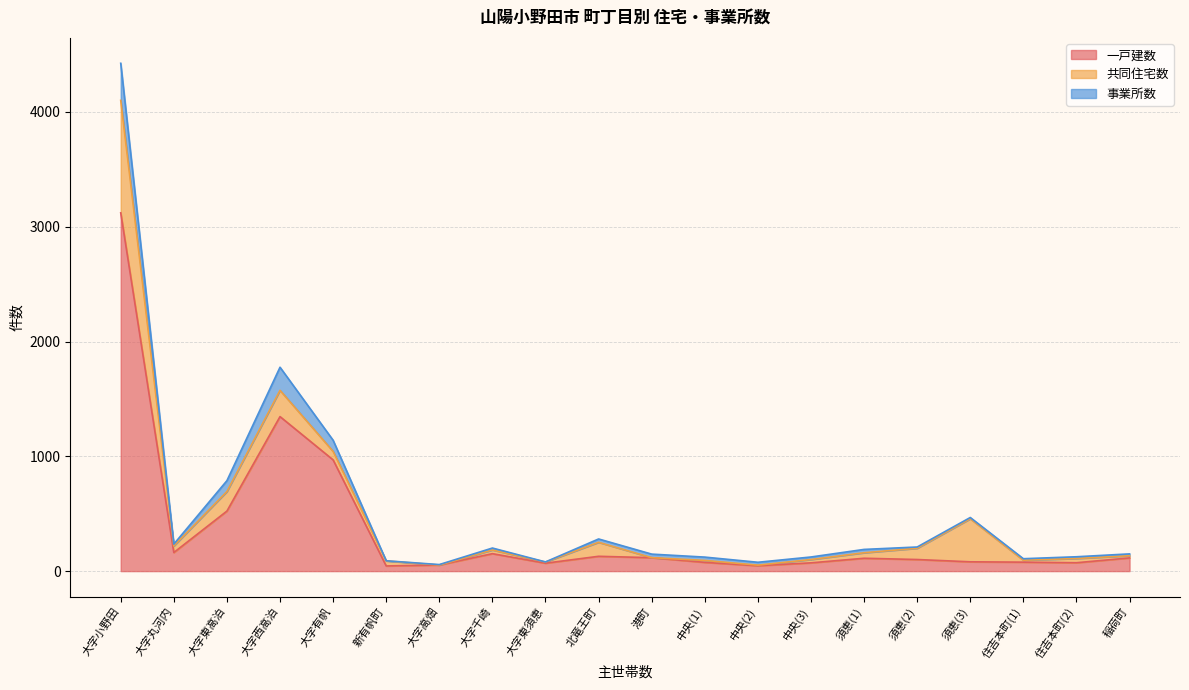

At 大字丸河内, list the series in order from smallest to largest.

事業所数, 共同住宅数, 一戸建数